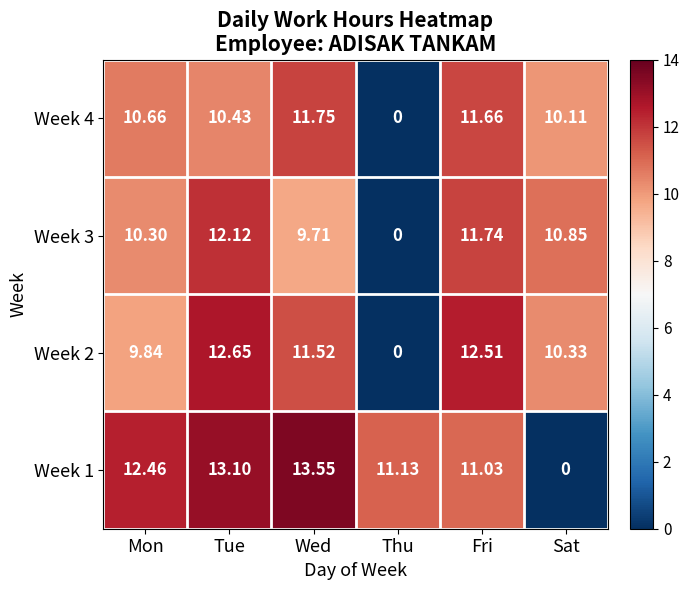

Is the value of Week 1 at Fri greater than the value of Week 2 at Tue?

No